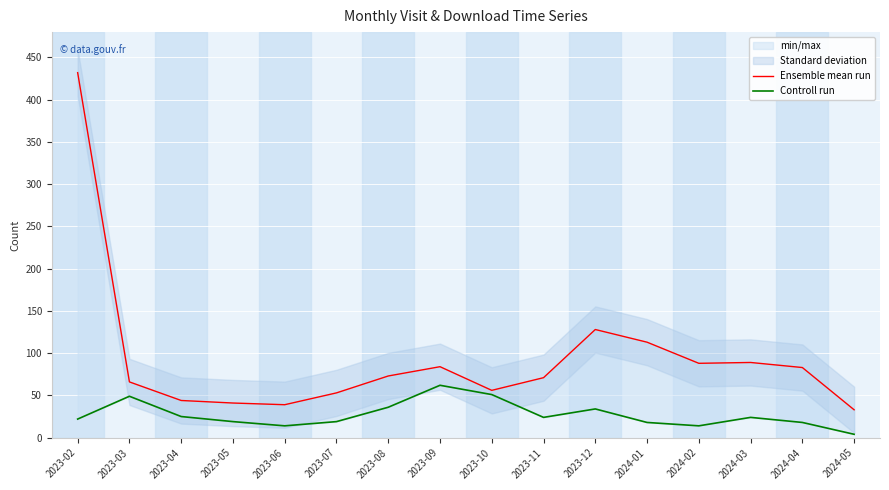

Which series has the widest spread of values?

Ensemble mean run